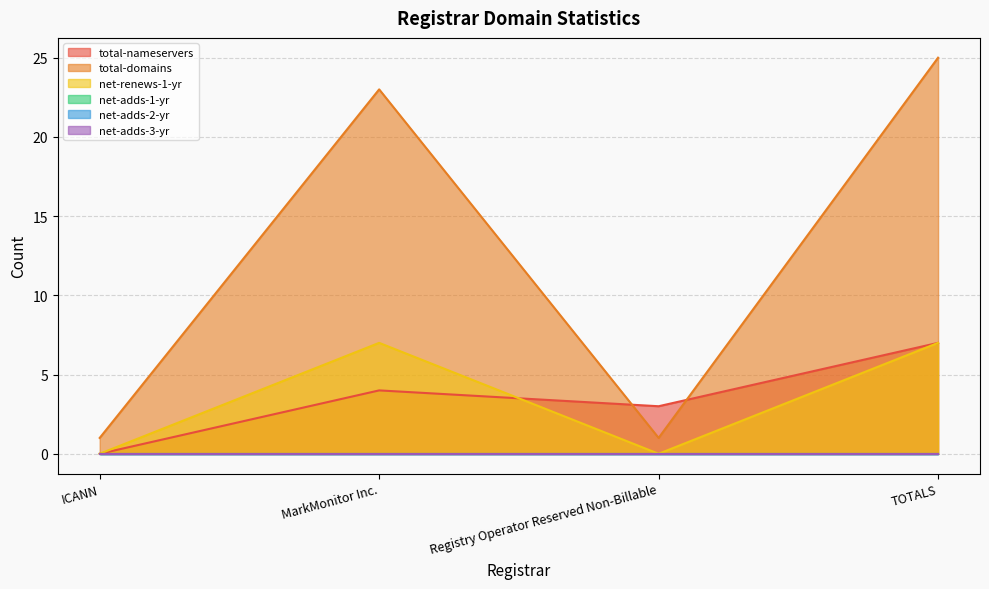

Where is the first local maximum for net-renews-1-yr?

MarkMonitor Inc.